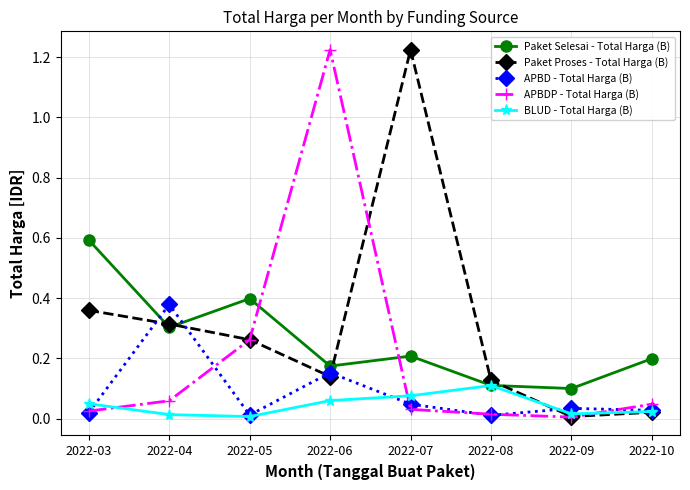

True or false: Paket Selesai - Total Harga (B) has more than 1 interior local peaks.

True